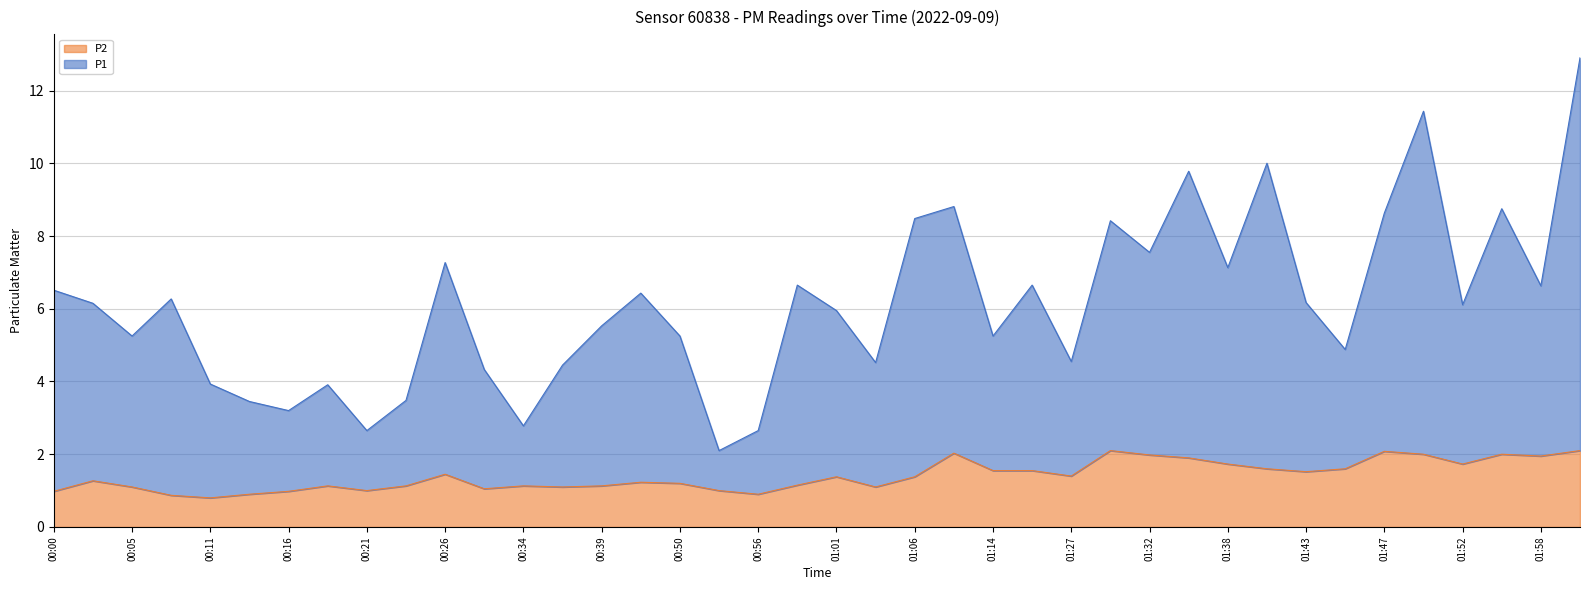

True or false: P2 and P1 cross at least once.

False